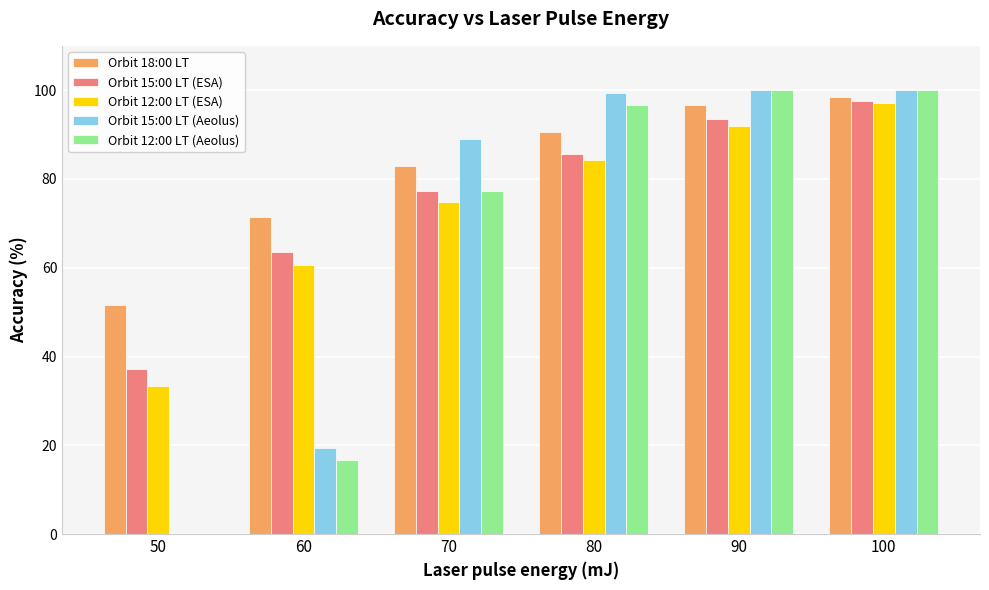

What is the sum of the Orbit 12:00 LT (ESA) values at 60 and 90?

152.6